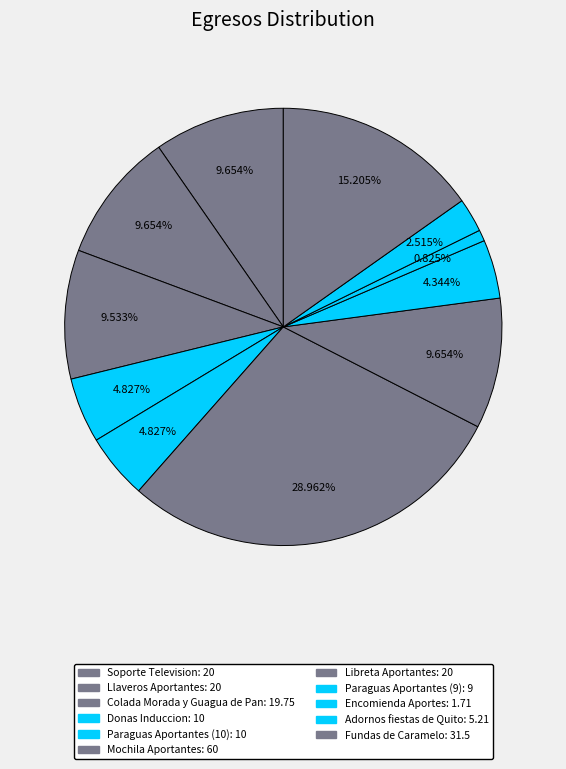

What is the ratio of the value at Libreta Aportantes to the value at Paraguas Aportantes (9)?

2.2